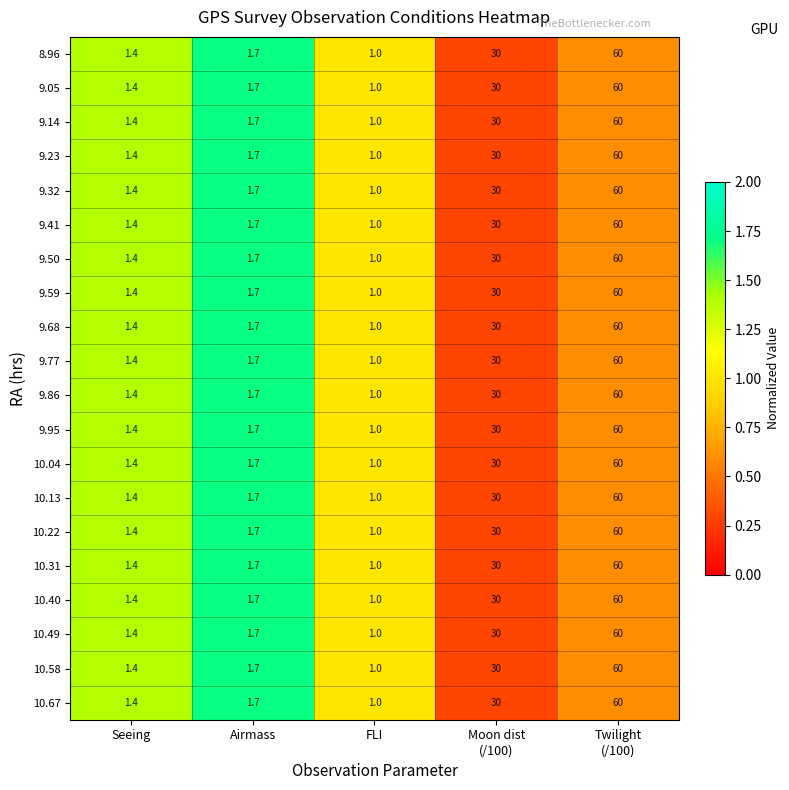

True or false: 8.96 has a value of 1.7 at Airmass.

True